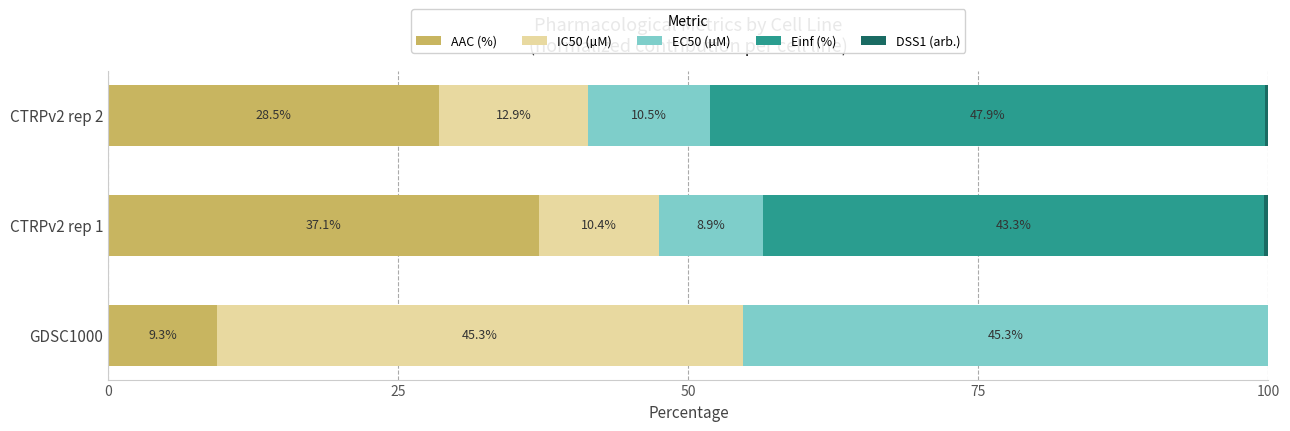

At which label does AAC (%) reach its peak?

CTRPv2 rep 1